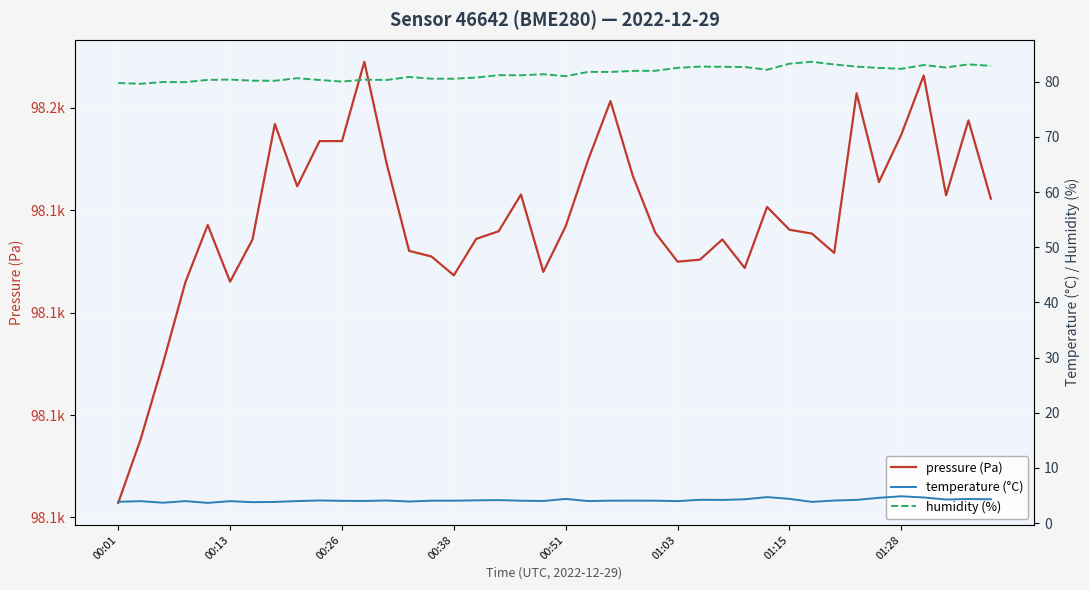

What is the maximum value shown in the chart?

98154.5